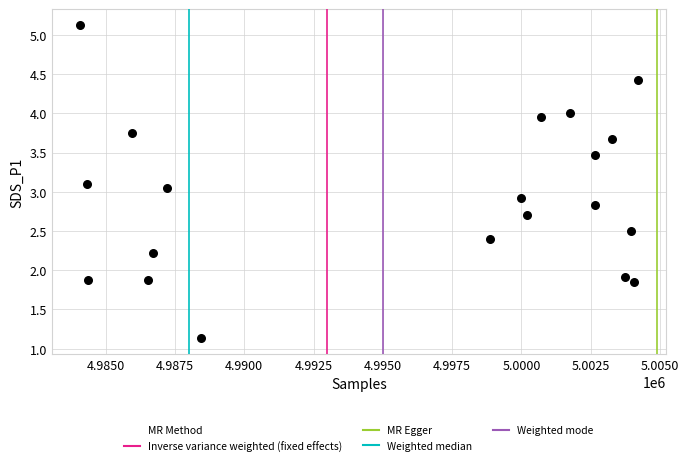

What is the range of X values (max minus min)?

20157.0